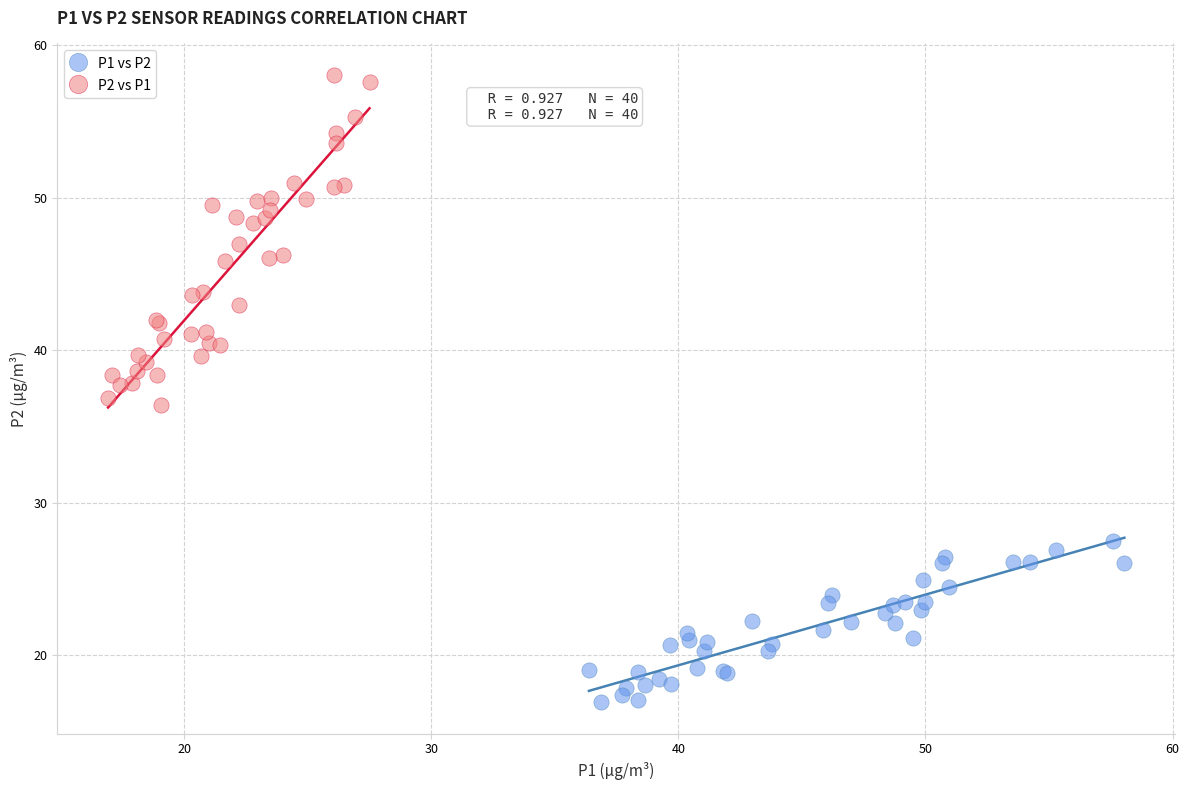

Which series contains the lowest Y value?

P1 vs P2